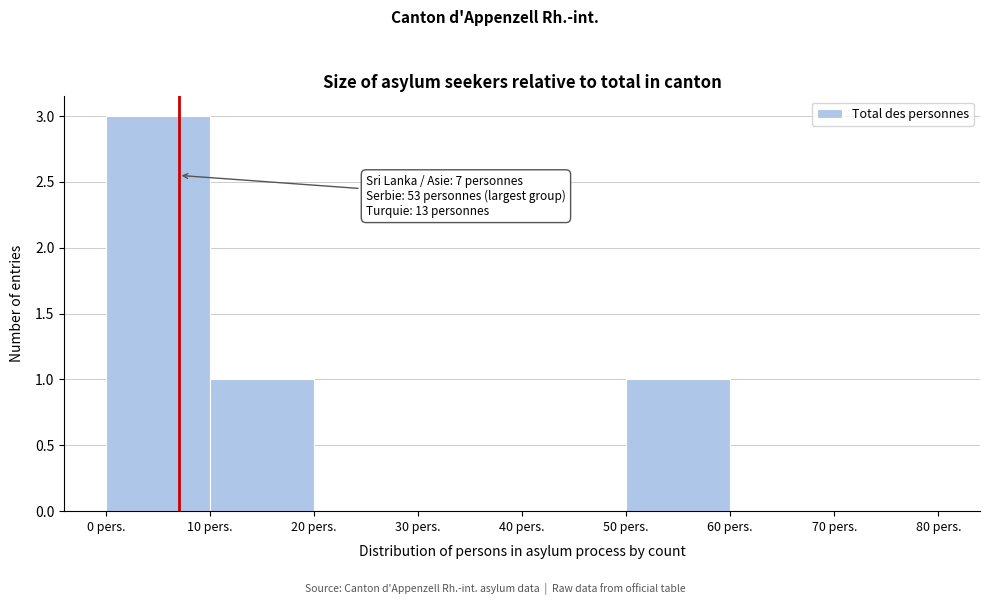

Over which range of the x-axis is the bar tallest?

0 to 10